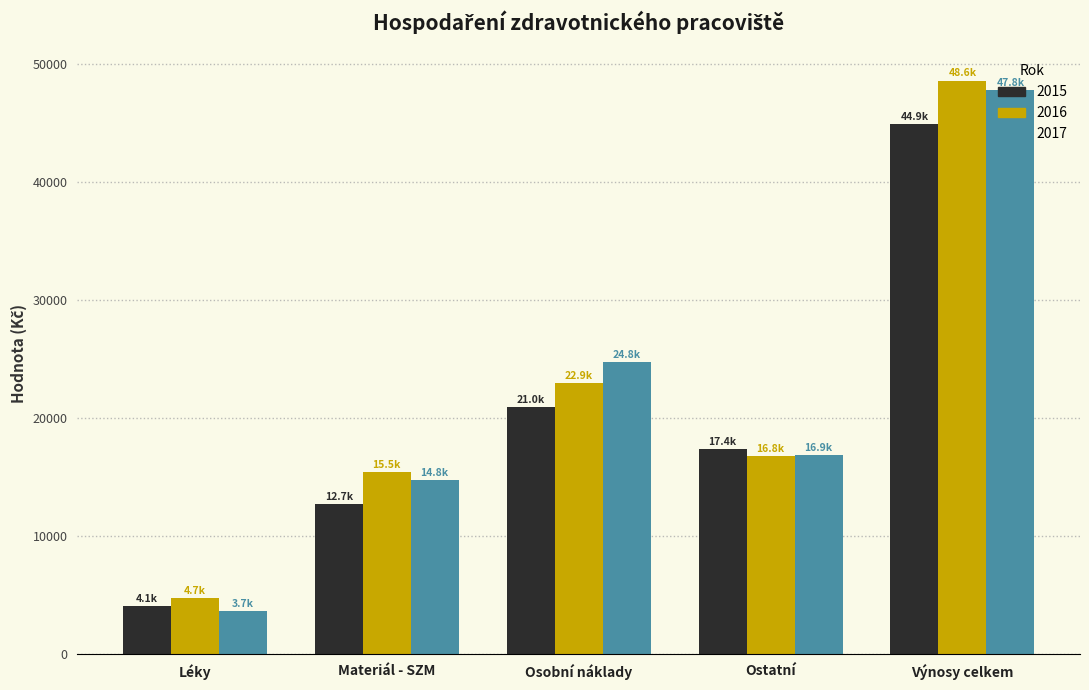

Reading left to right, list all the values displayed in this chart.

2015: 4096.1	12715.7	20960.9	17396.9	44883.4
2016: 4733.0	15465.9	22940.9	16793.1	48598.0
2017: 3655.3	14777.7	24752.8	16860.1	47797.2